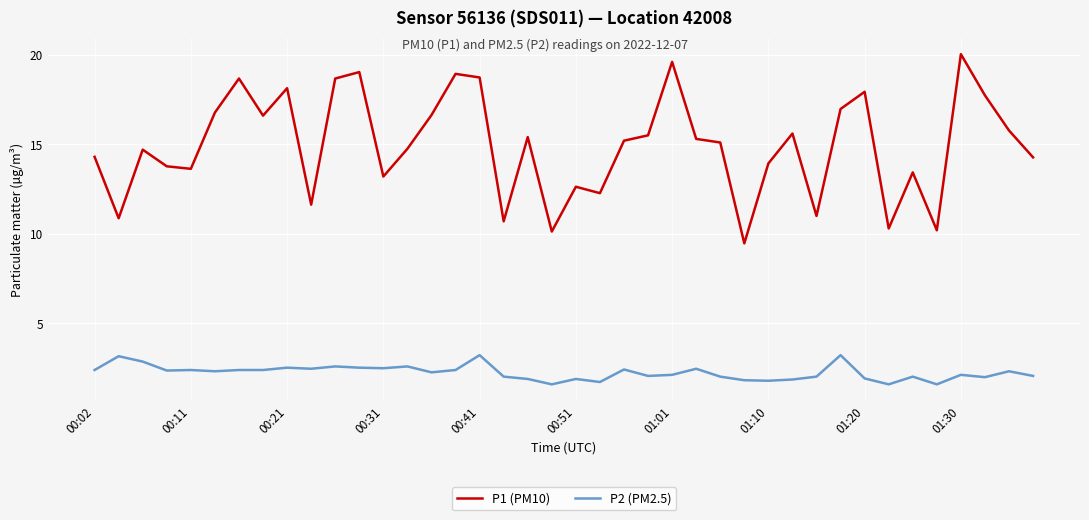

True or false: P1 (PM10) and P2 (PM2.5) cross at least once.

False